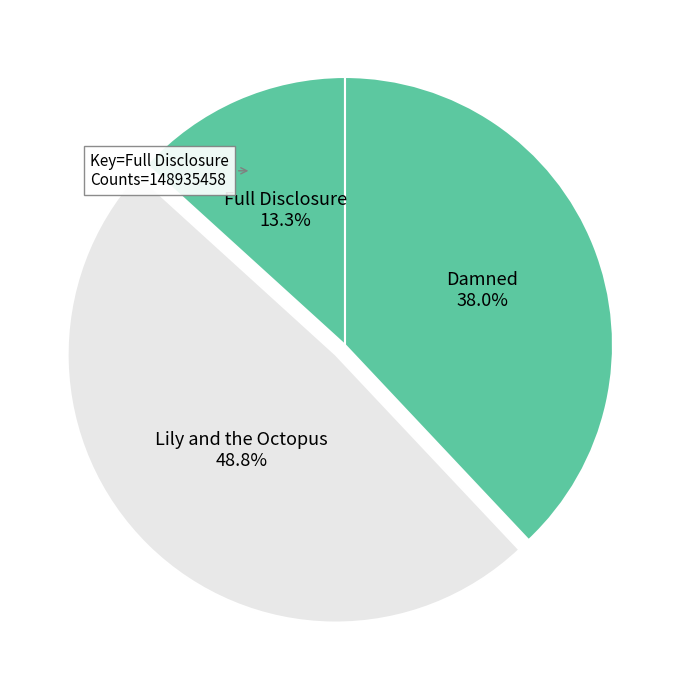

Is there any slice that represents more than half of the pie?

No